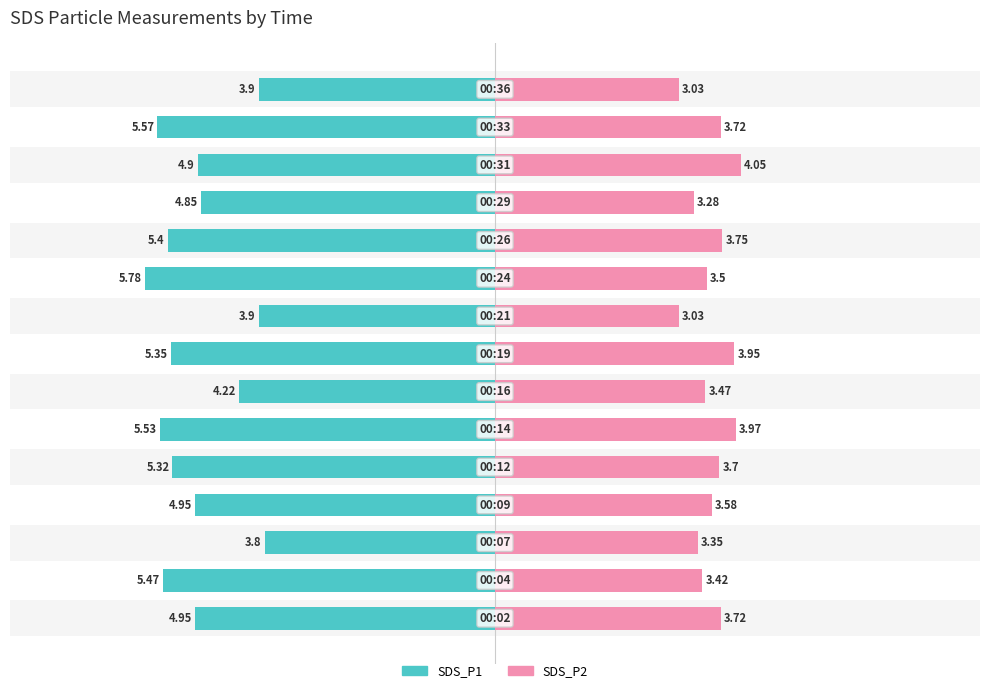

Are the bars grouped side by side (vs. stacked)?

Yes